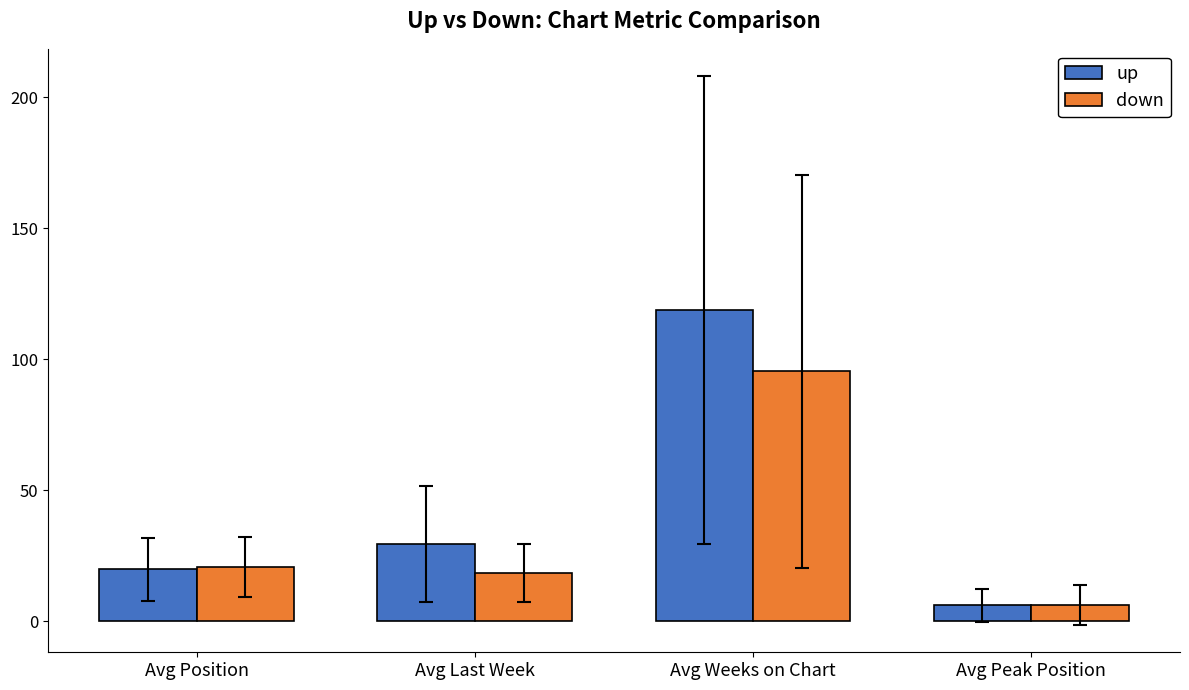

Rank the categories by down value from lowest to highest.

Avg Peak Position, Avg Last Week, Avg Position, Avg Weeks on Chart